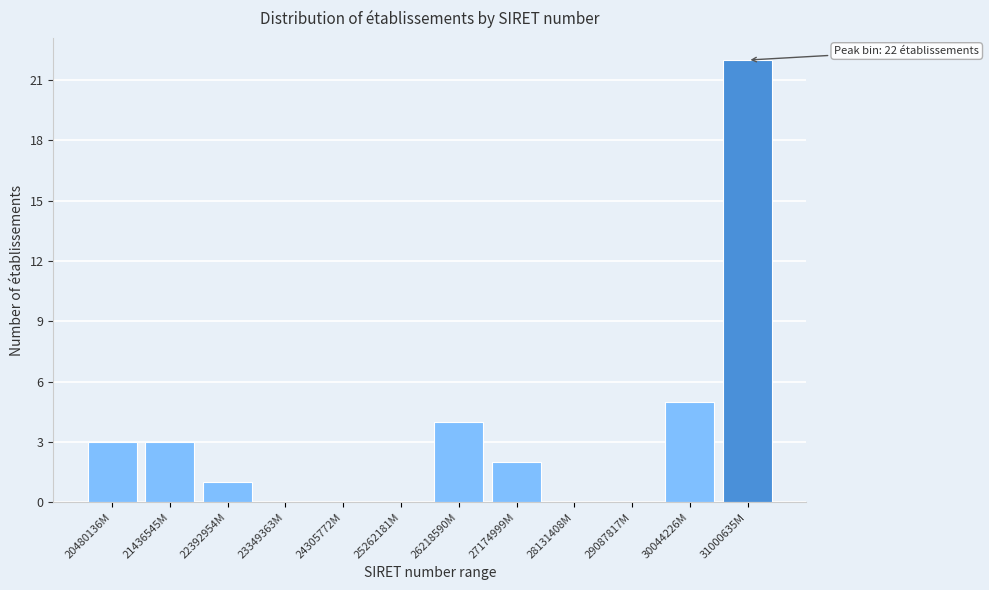

Reading left to right, what are all the values shown in this chart?

20480136M=3	21436545M=3	22392954M=1	23349363M=0	24305772M=0	25262181M=0	26218590M=4	27174999M=2	28131408M=0	29087817M=0	30044226M=5	31000635M=22